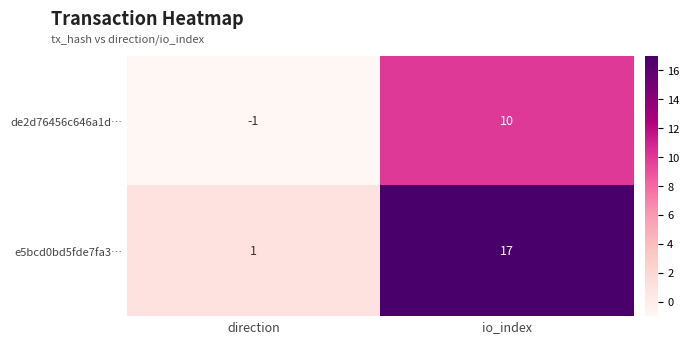

Reading left to right, list all the values displayed in this chart.

de2d76456c646a1d…: direction=-1	io_index=10
e5bcd0bd5fde7fa3…: direction=1	io_index=17